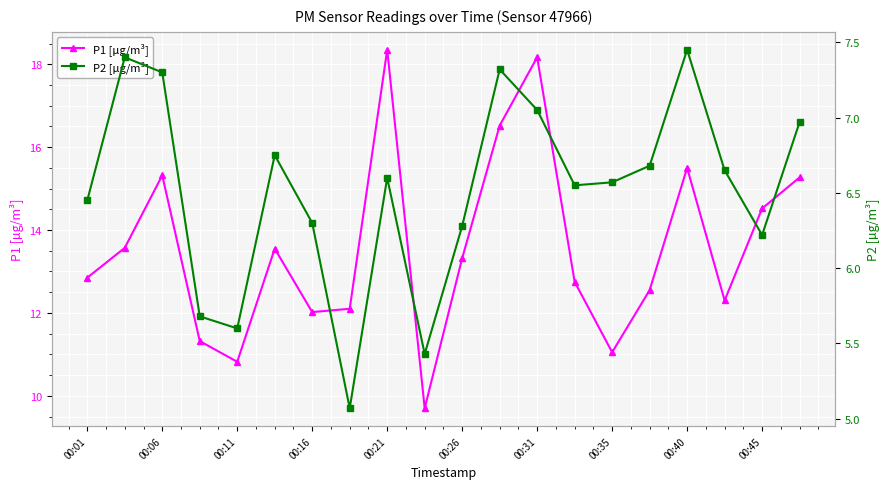

What is the average value of the P1 [µg/m³] series?

13.6